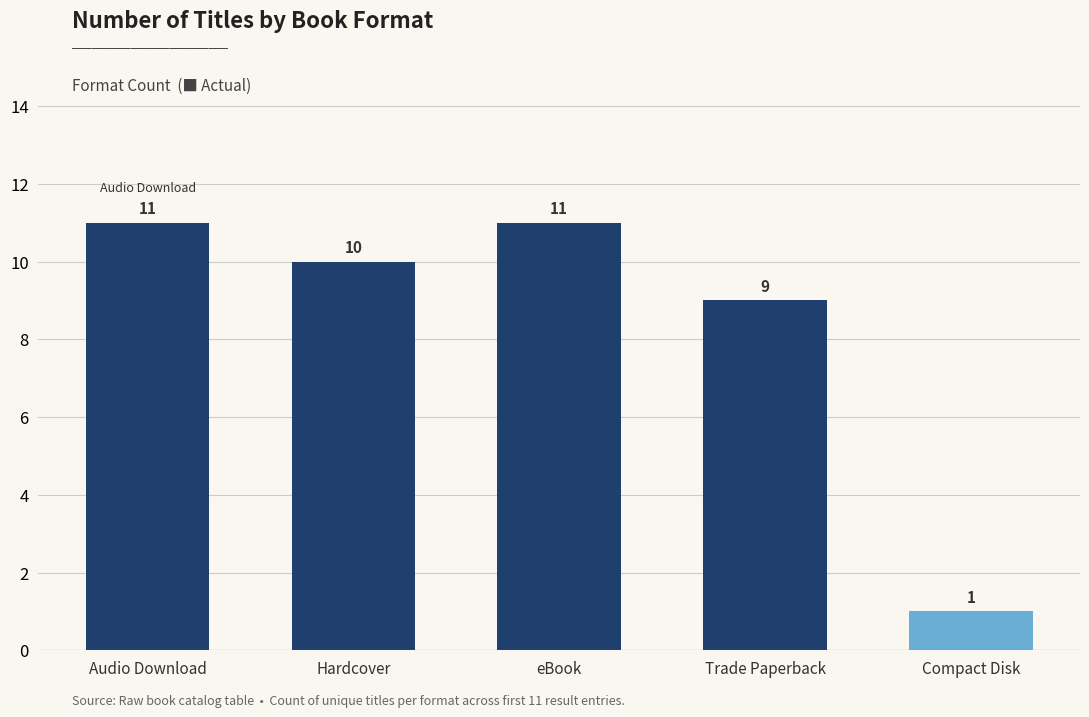

How many bars are there in total?

5